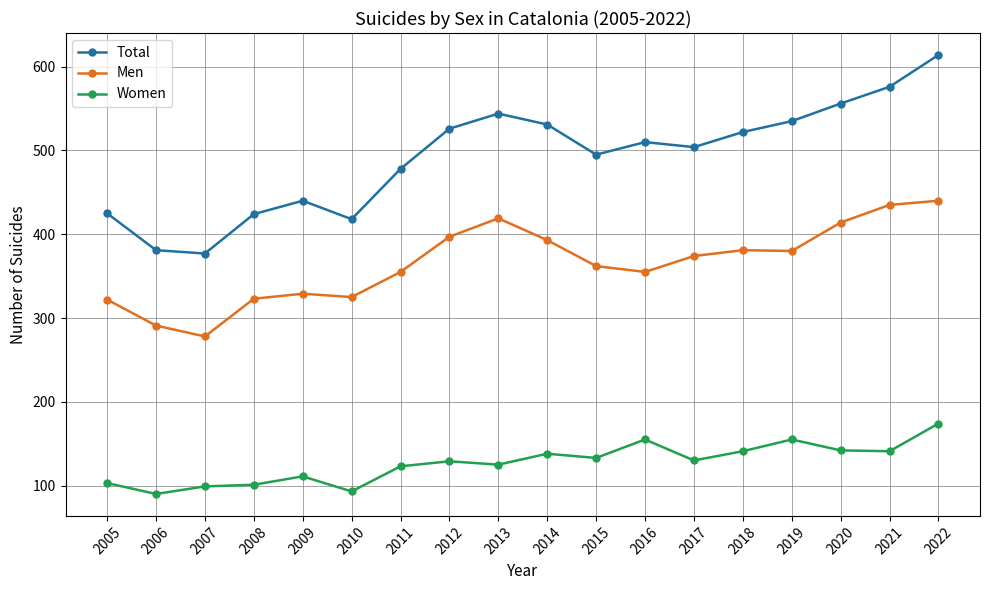

True or false: Men and Total cross at least once.

False